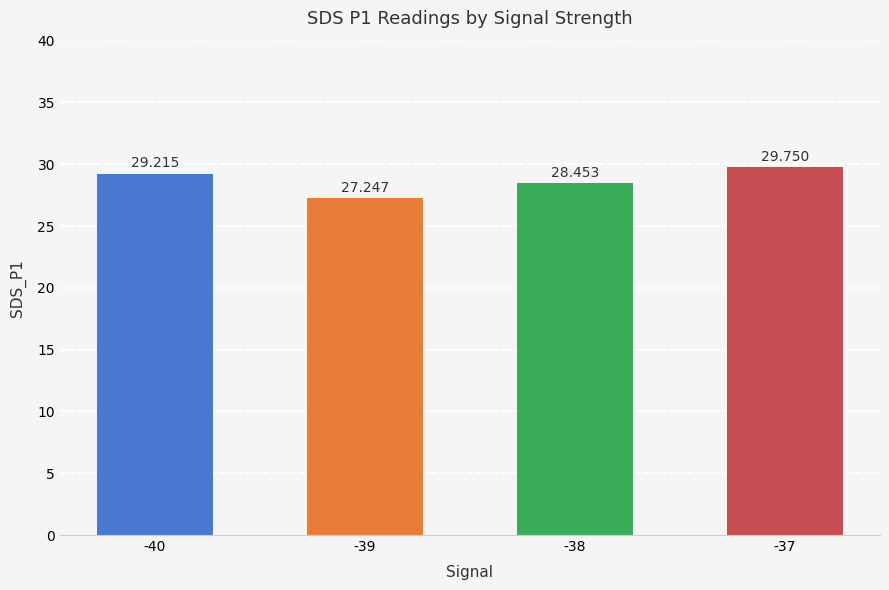

What is the value of the 1st bar from the left?

29.2